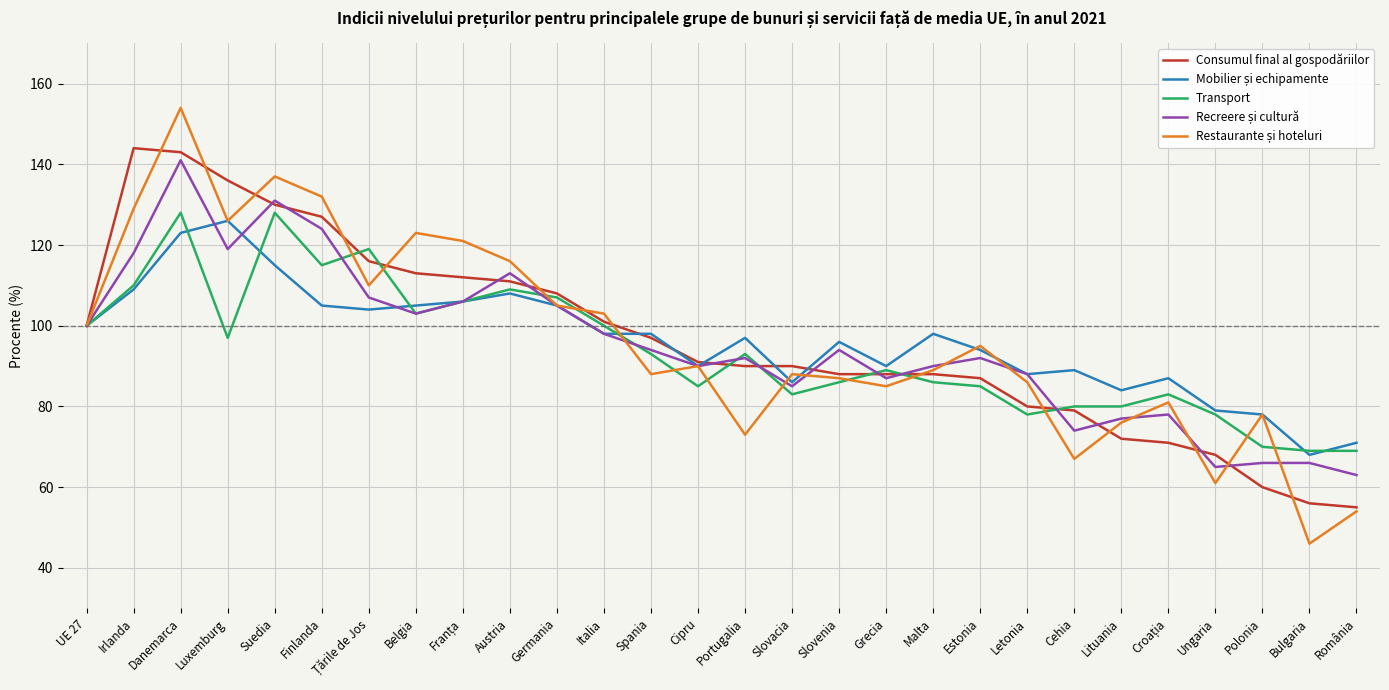

At how many categories does at least one series exceed 125?

5